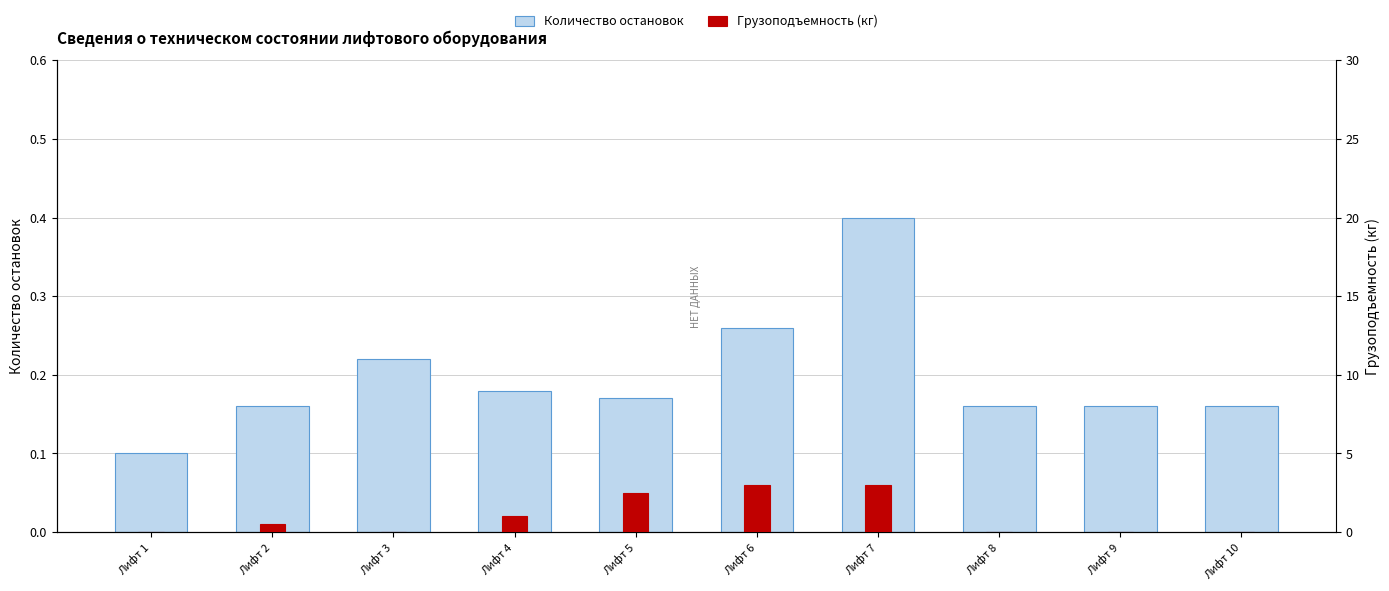

At which label does Количество остановок reach its minimum?

Лифт 1